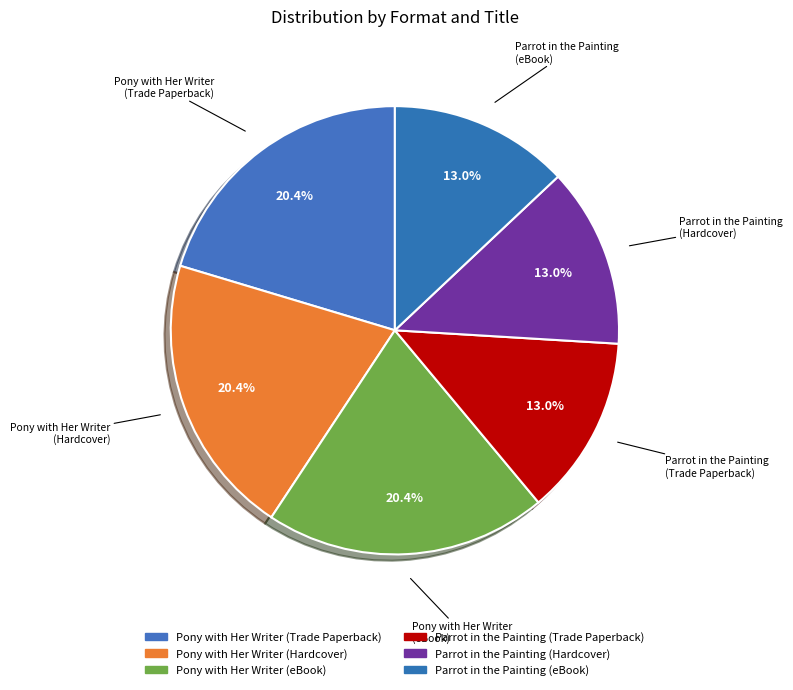

What percentage is the Parrot in the Painting (Hardcover) slice, to the nearest percent?

13%